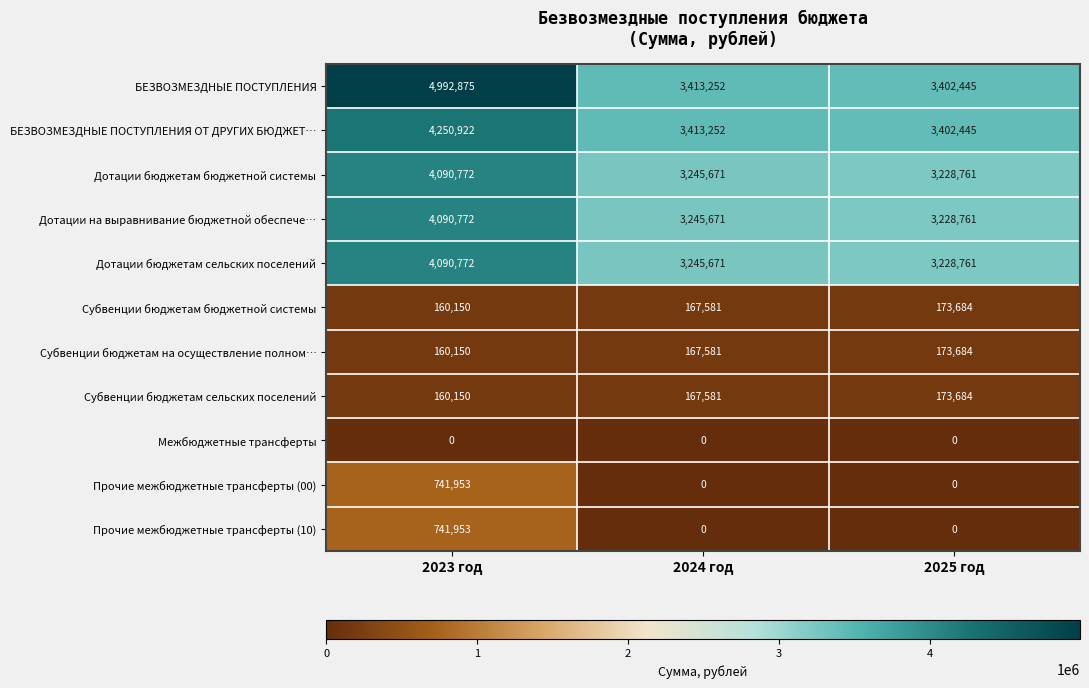

At how many categories does at least one series exceed 954617?

3